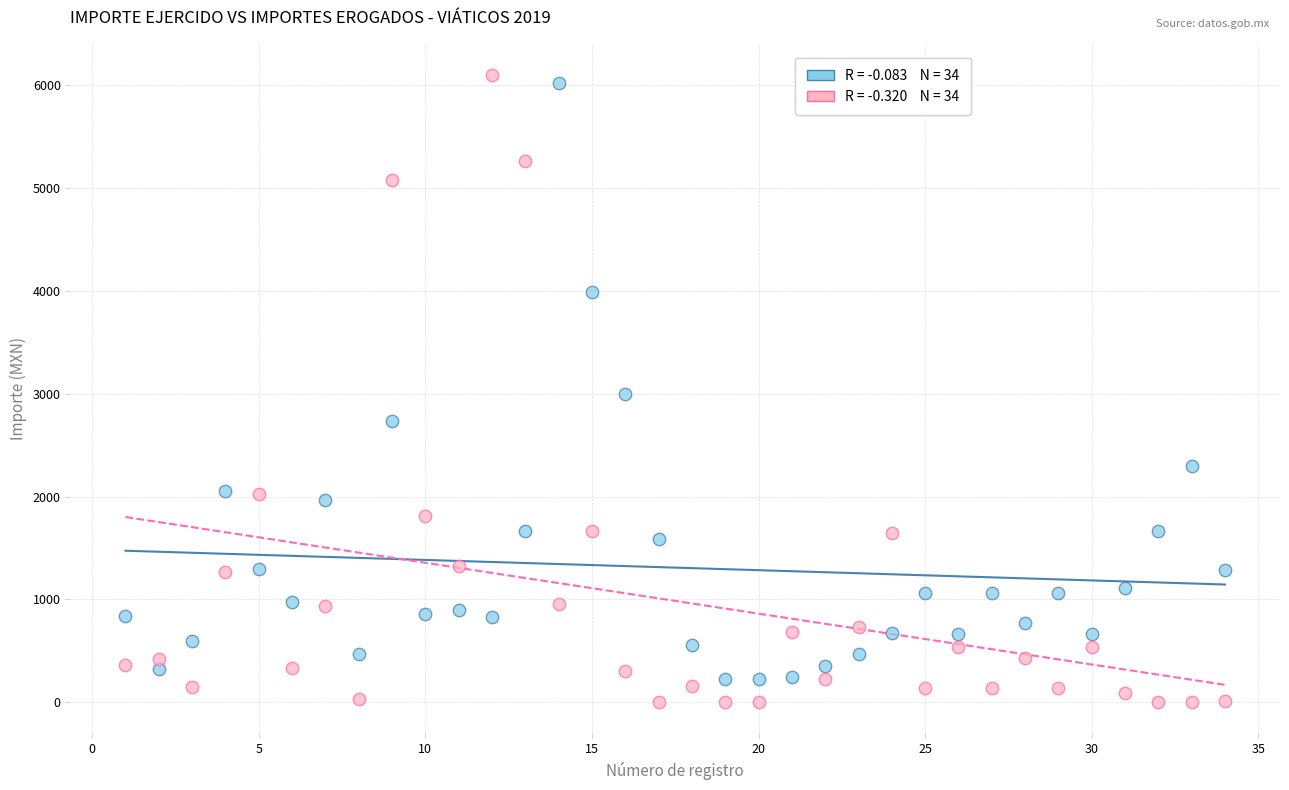

Across all data points, what is the range of X values (max minus min)?

33.0